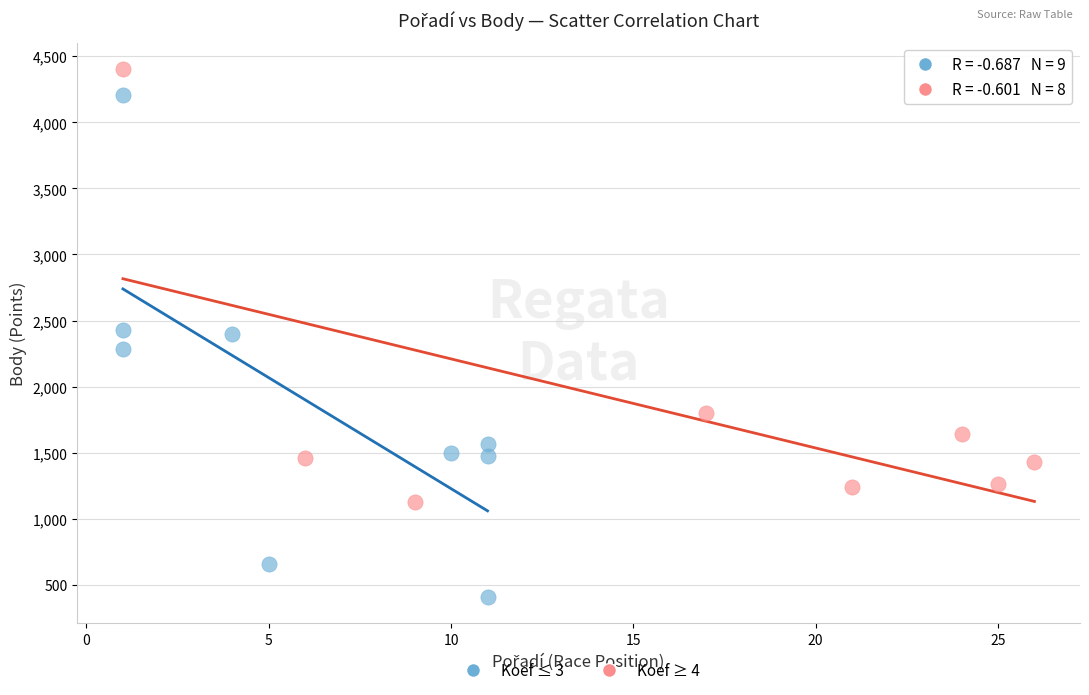

Which series has the largest Y range (max minus min)?

Koef ≤ 3